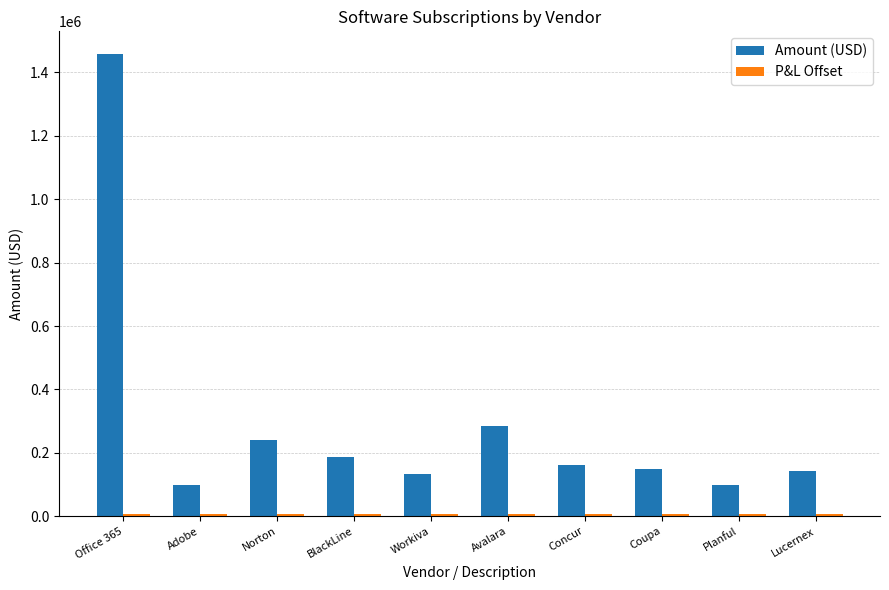

Which series has the largest total across all categories?

Amount (USD)